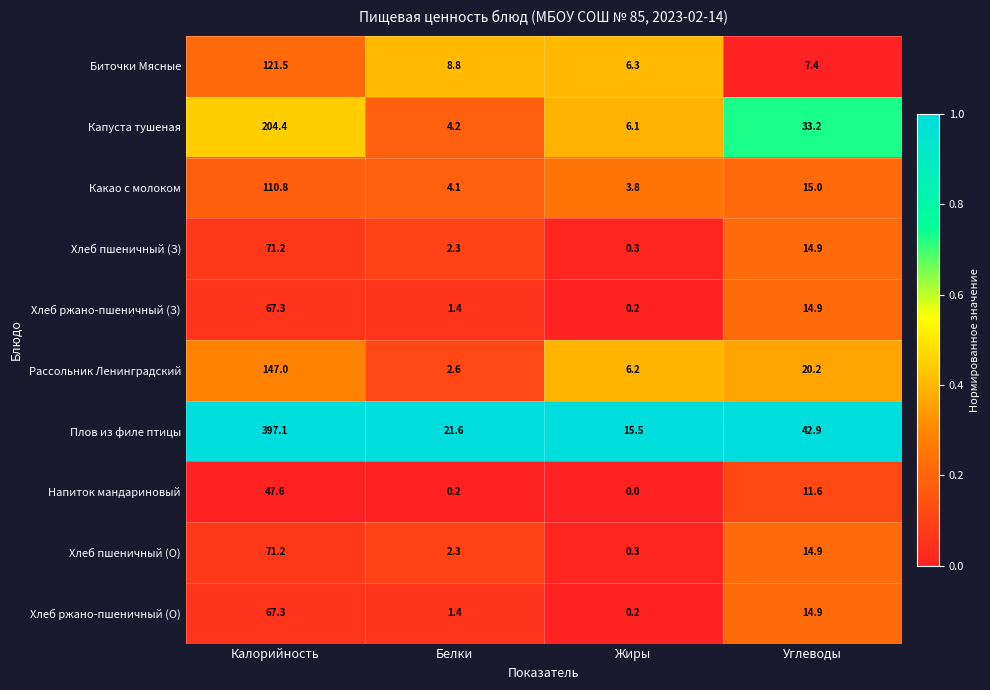

What is the difference between the highest and lowest values at Белки?

21.4